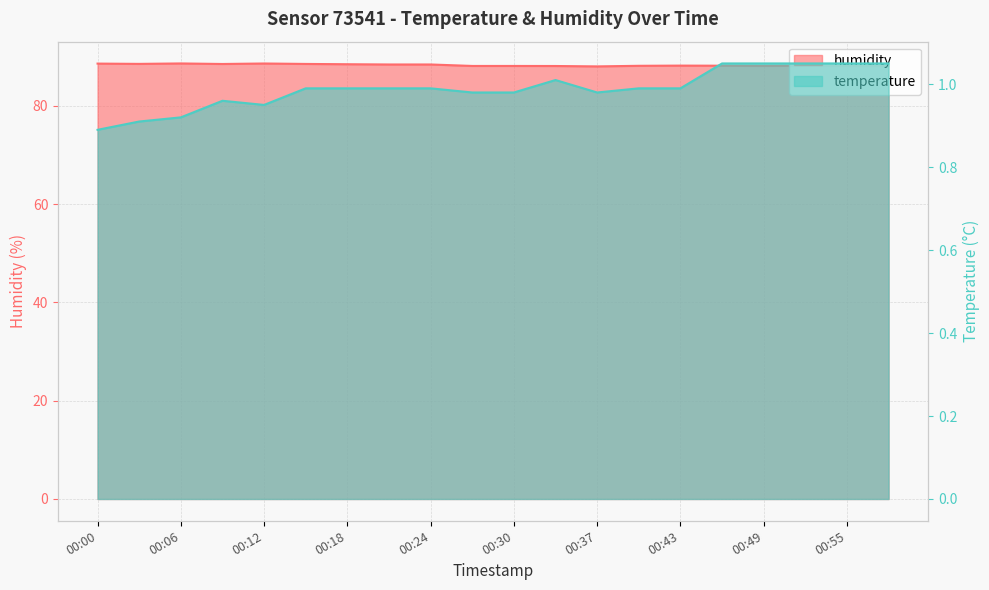

Count the number of data series in this chart.

2